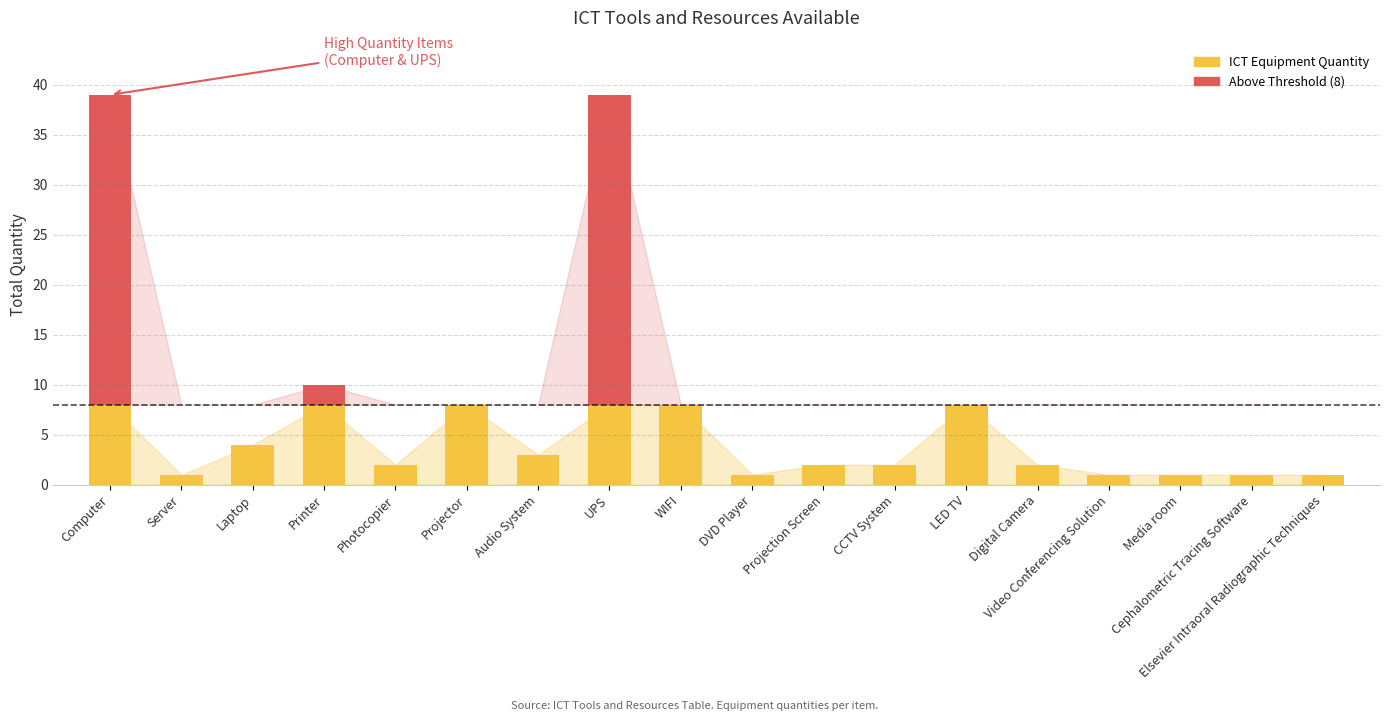

Reading left to right, transcribe all the data shown in this chart.

Computer=39	Server=1	Laptop=4	Printer=10	Photocopier=2	Projector=8	Audio System=3	UPS=39	WIFI=8	DVD Player=1	Projection Screen=2	CCTV System=2	LED TV=8	Digital Camera=2	Video Conferencing Solution=1	Media room=1	Cephalometric Tracing Software=1	Elsevier Intraoral Radiographic Techniques=1